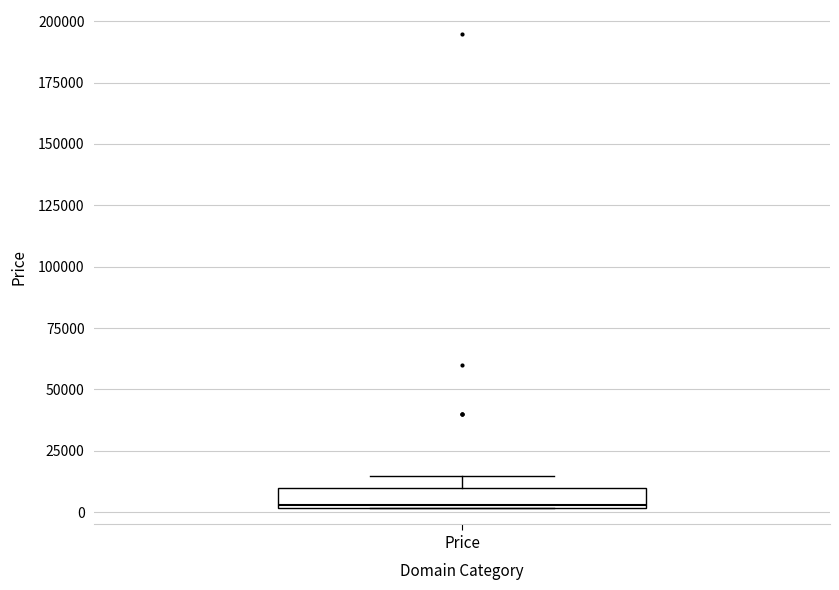

Read this box plot against the y-axis: the position of the median line, the range covered by the box, and the ends of both whiskers. The values are not printed on the chart, so give them approximately, as read against the axis.

median 5000, box 0 to 10000, whiskers 0 to 15000